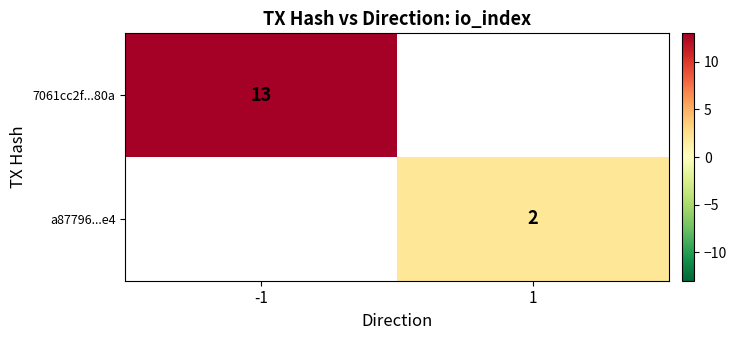

Which has a higher value, 1 or -1?

-1